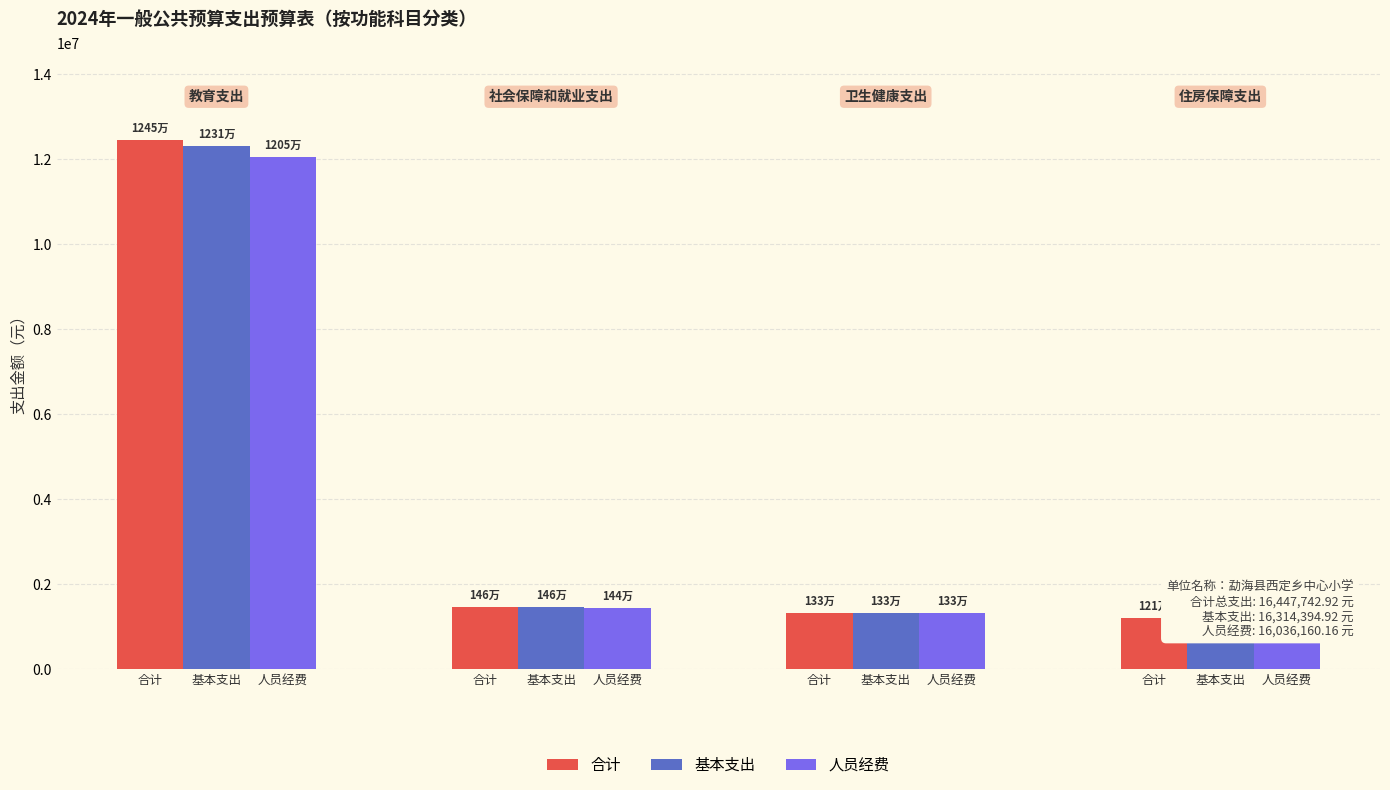

Which series has the largest range (max minus min)?

合计